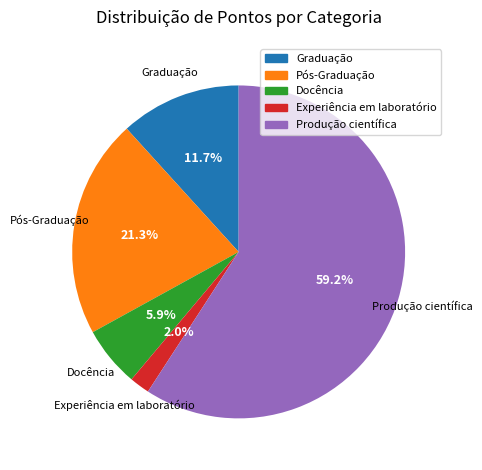

How many segments does this pie chart have?

5